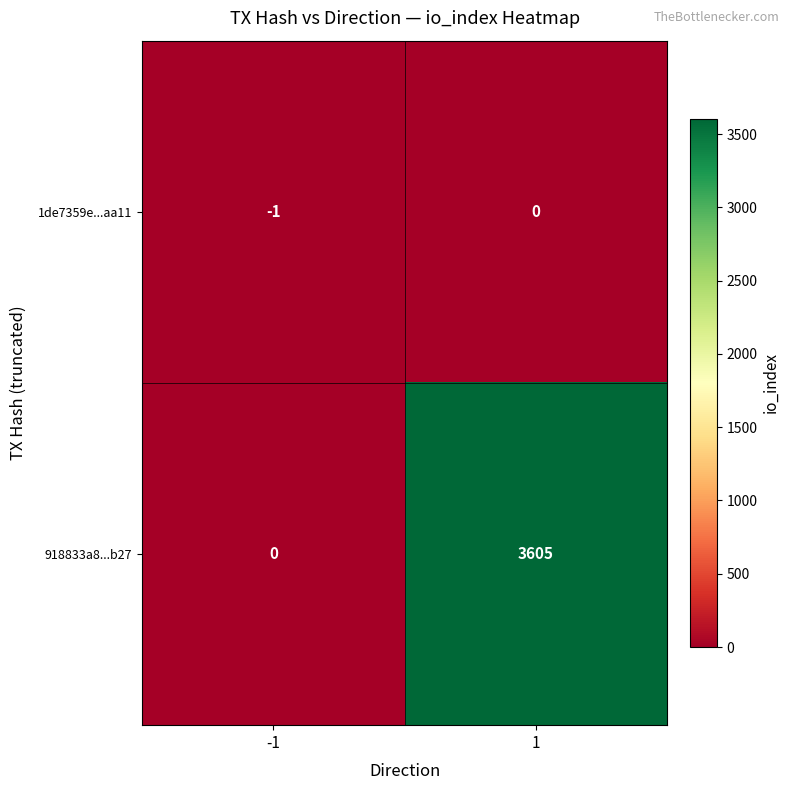

The 1de7359e...aa11 series shows -2 at -1. True or false?

False